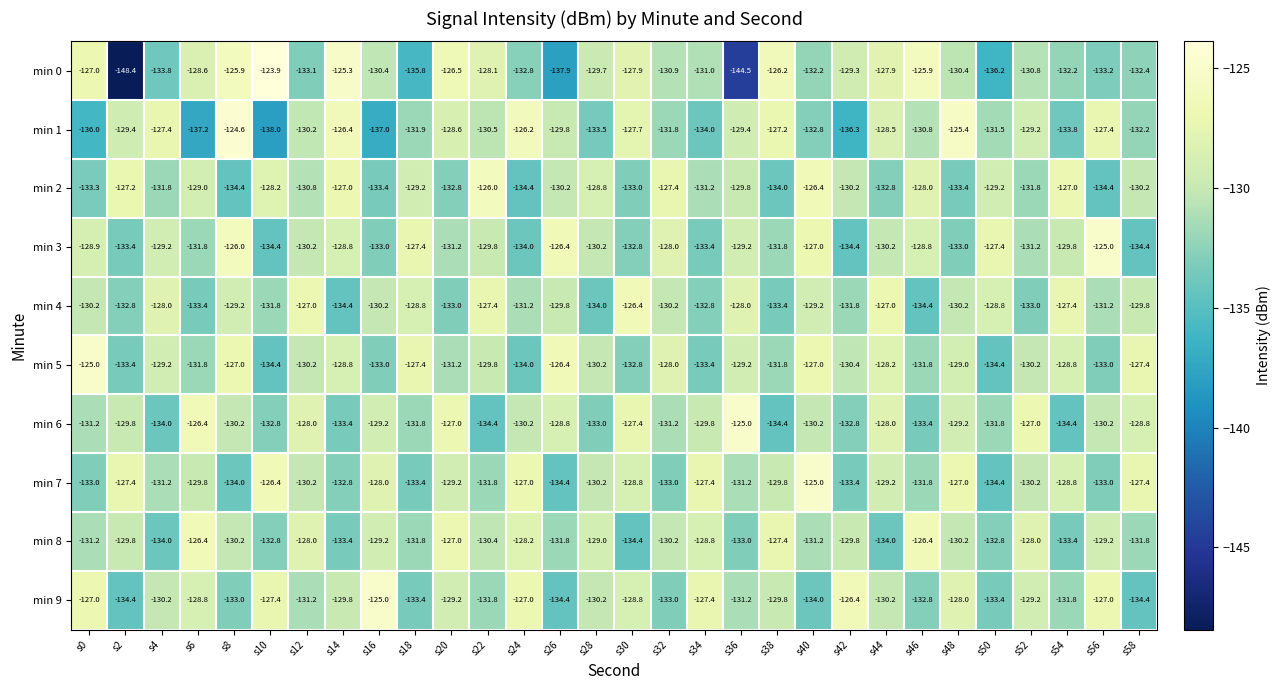

What is the total value across all series at s52?

-1300.6